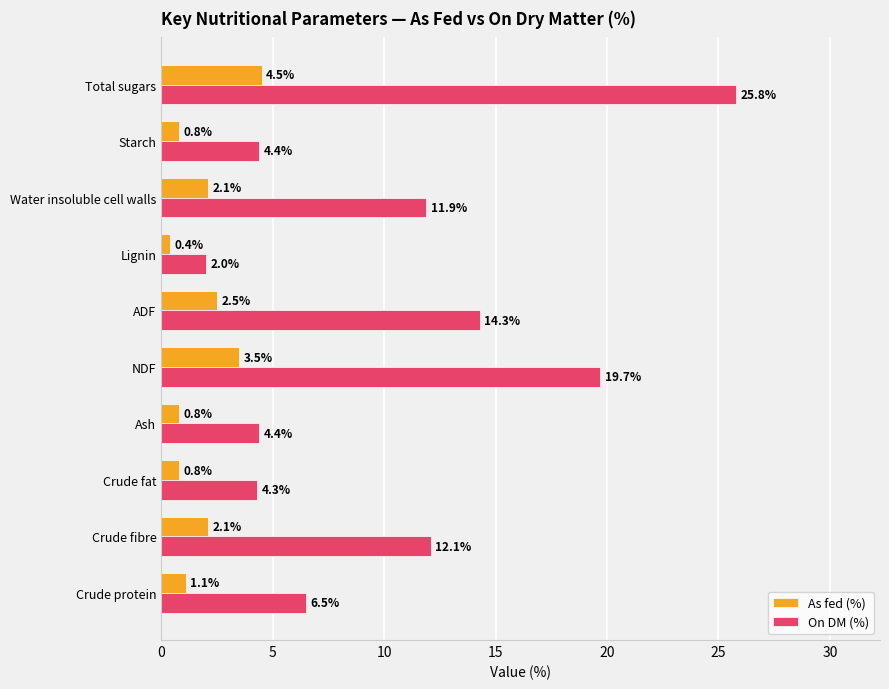

Is the value of As fed (%) at Crude fat greater than the value of On DM (%) at ADF?

No